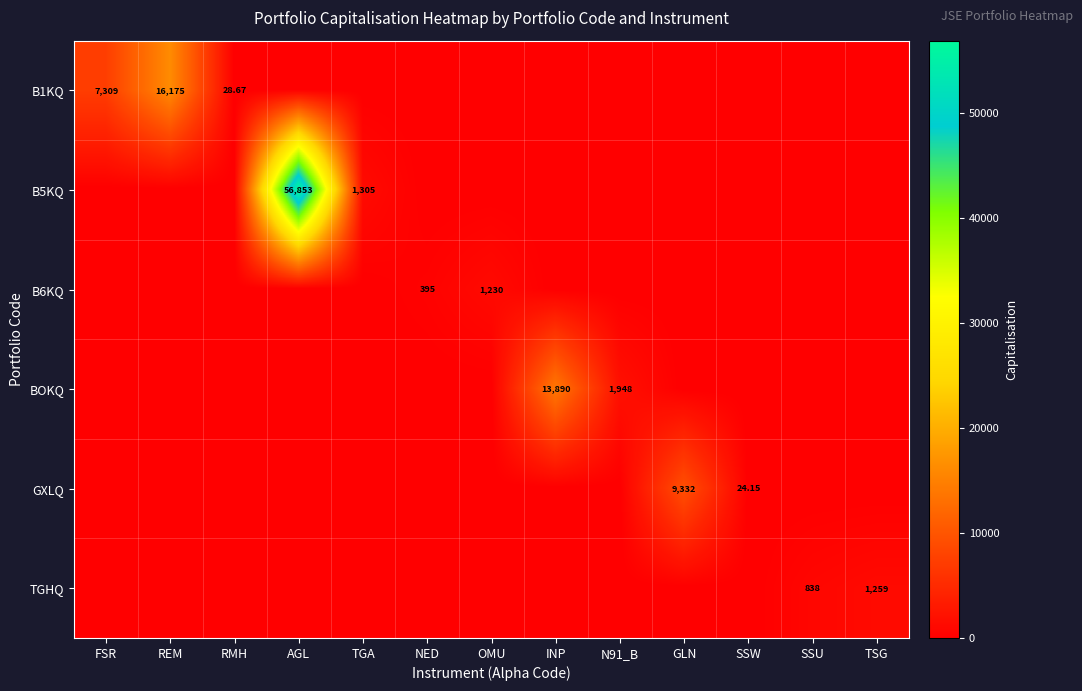

What is the sum of the GXLQ values at SSW and SSU?

24.2